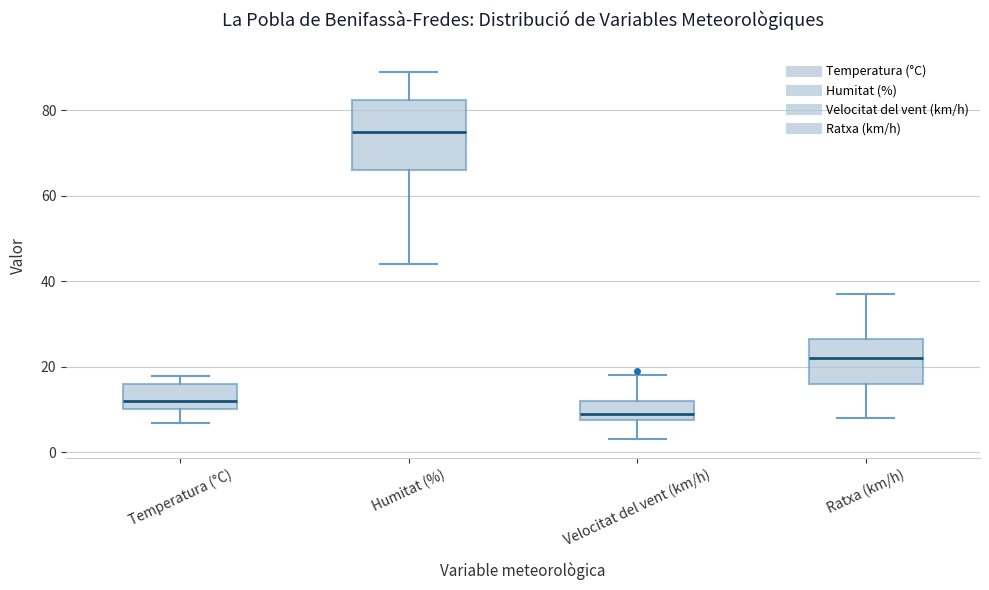

Comparing the boxes themselves (not the whiskers), which one is the tallest?

Humitat (%)